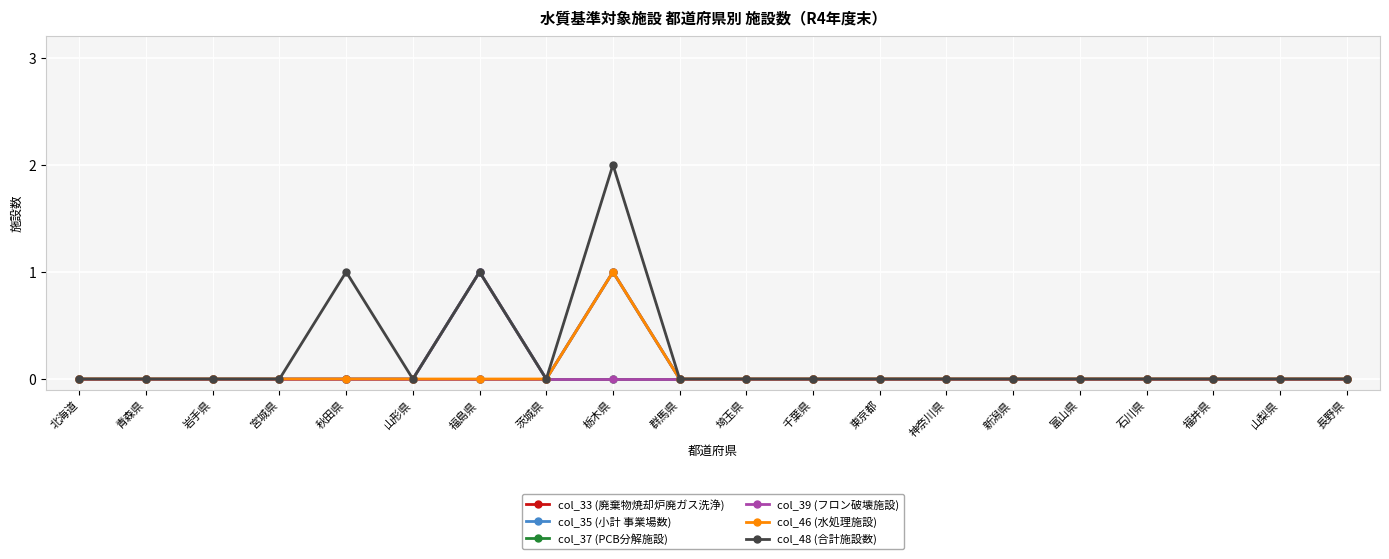

Where is col_46 (水処理施設) nearest to the value 0?

北海道